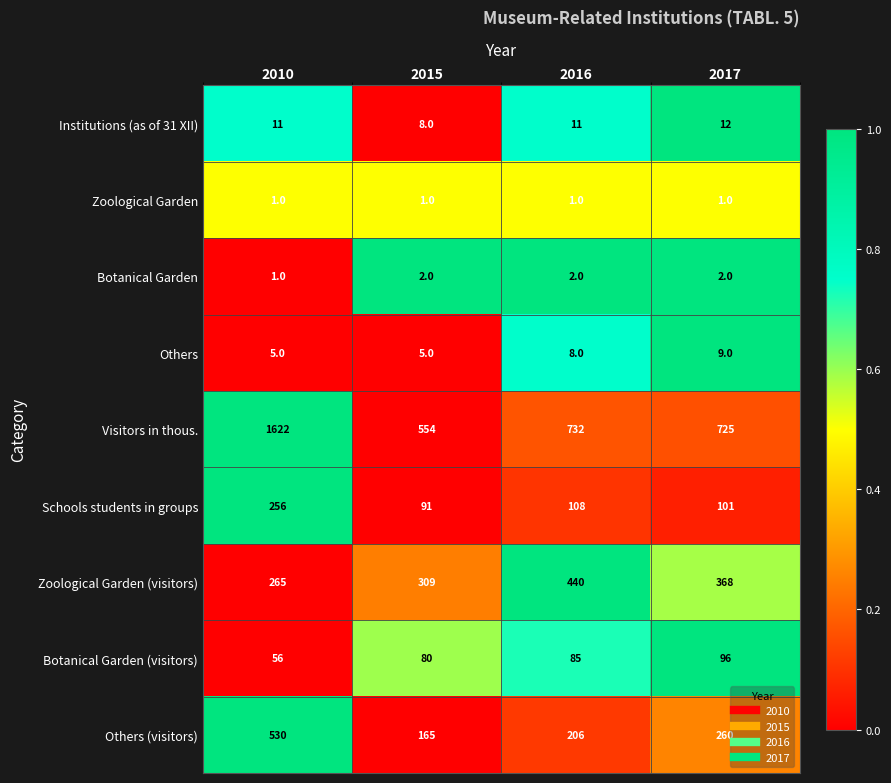

At which category is the sum across all series the highest?

2010